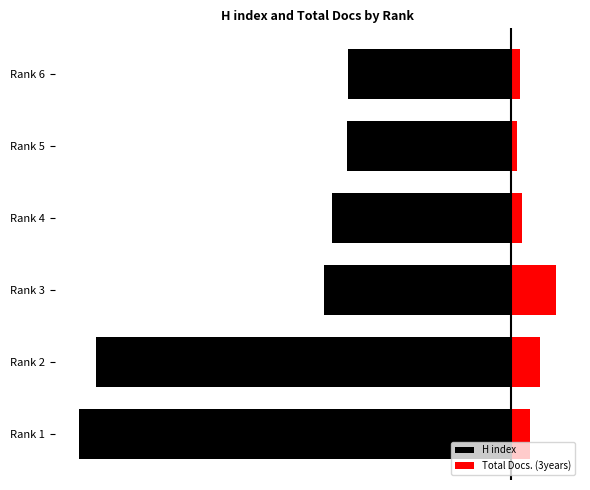

Rank the series by their average value, from lowest to highest.

H index, Total Docs. (3years)